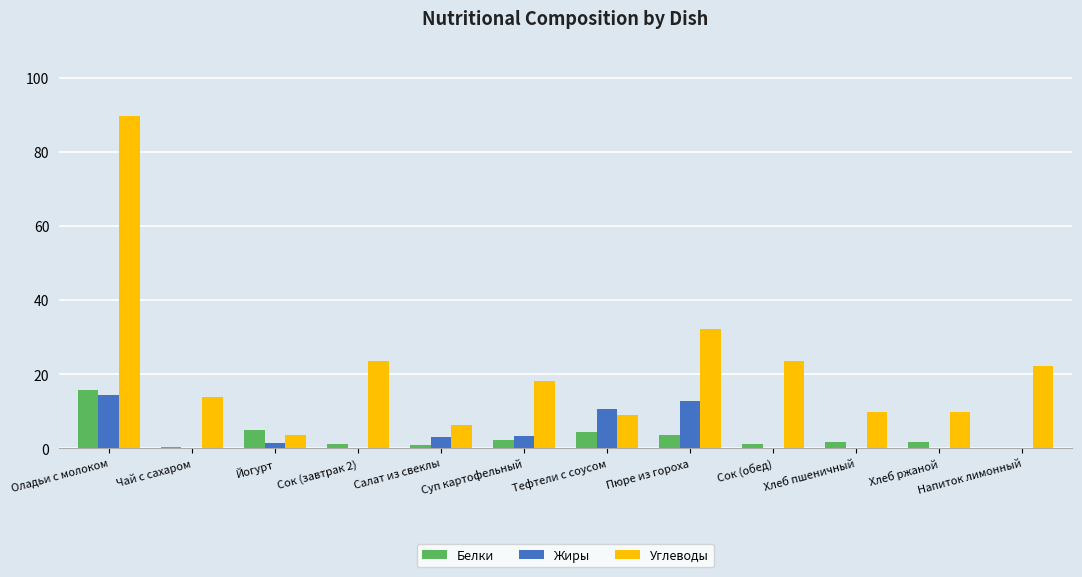

What is the maximum value for Жиры?

14.4